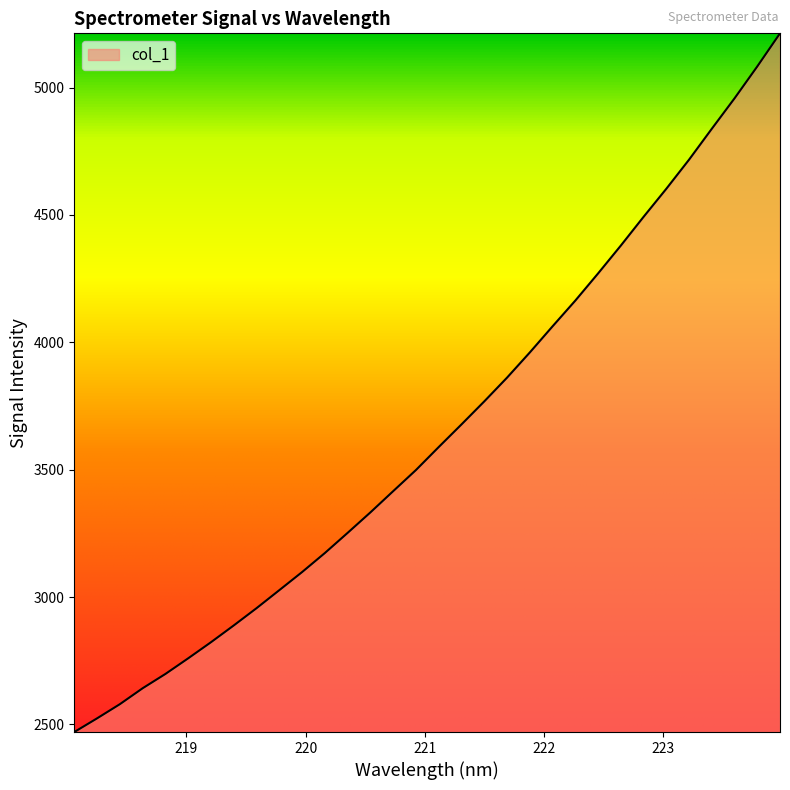

What is the difference between the maximum and minimum values?

2742.9